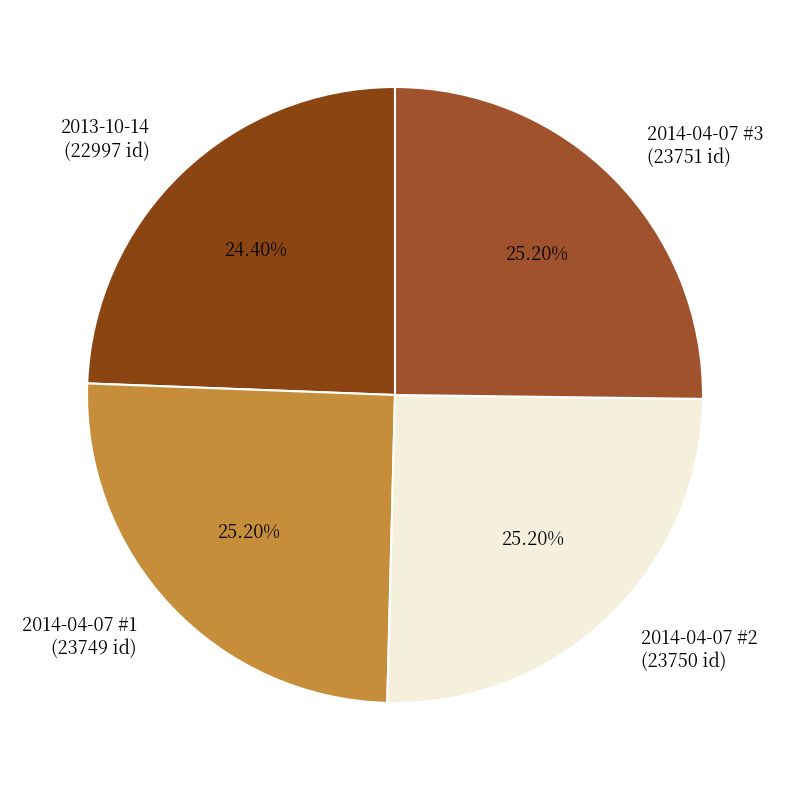

How many segments does this pie chart have?

4